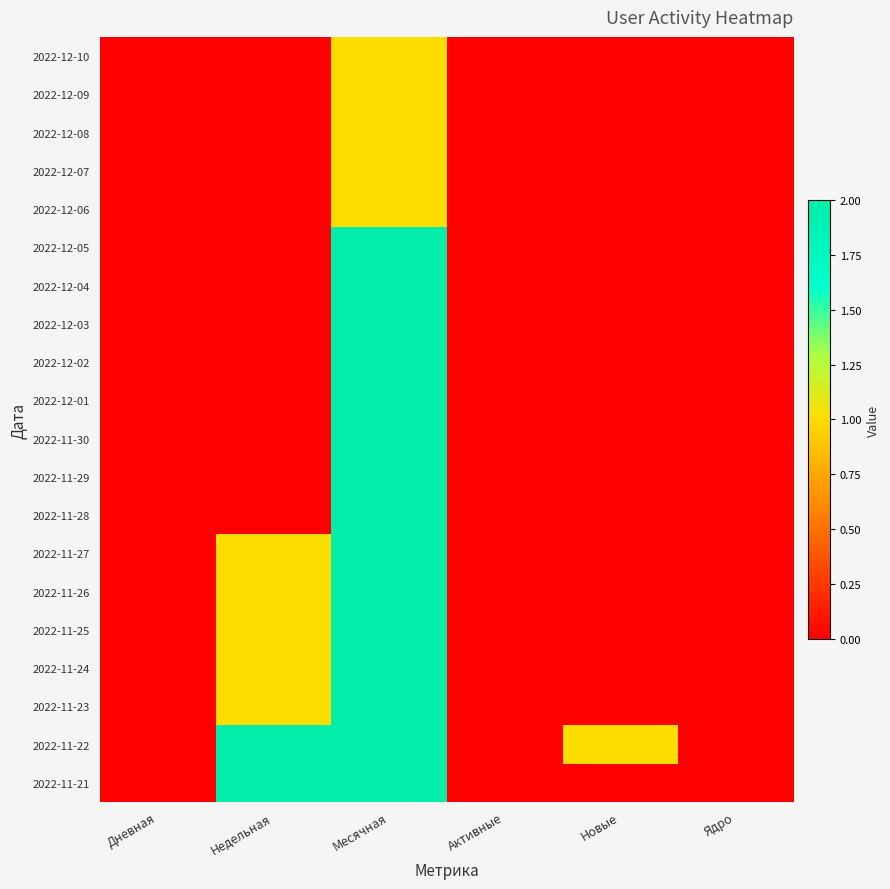

How many series are shown in this chart?

20